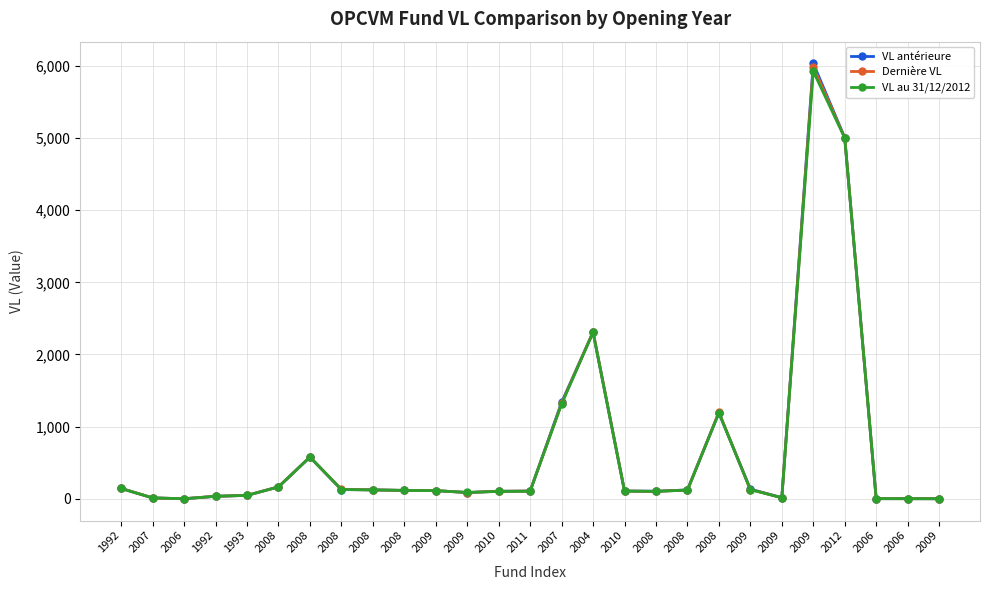

Which series changed the most between 2009 and 2012?

VL antérieure